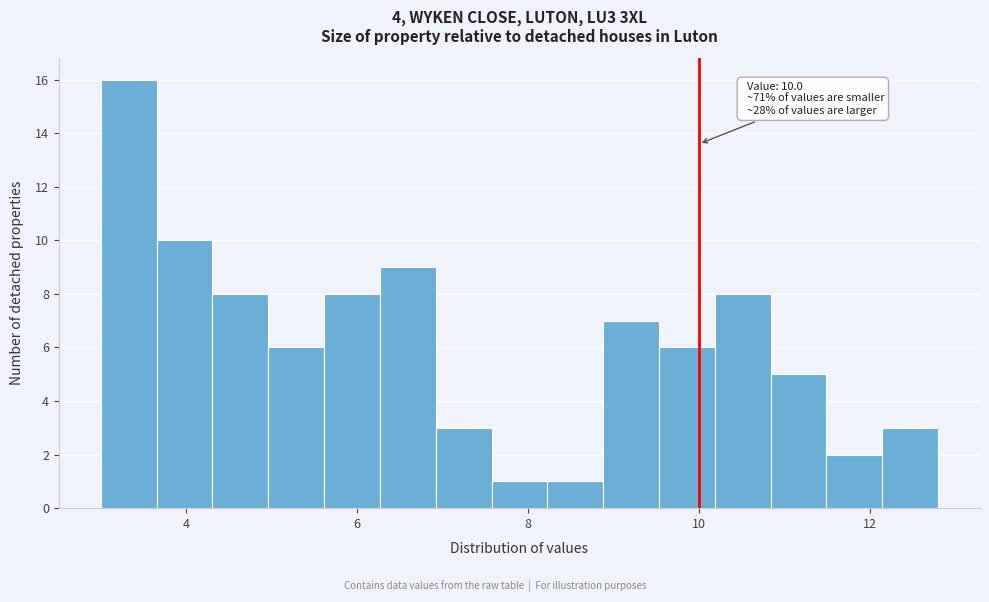

Around what value on the x-axis is the tallest bar? Give the approximate position of its centre, as read against the axis.

3.4